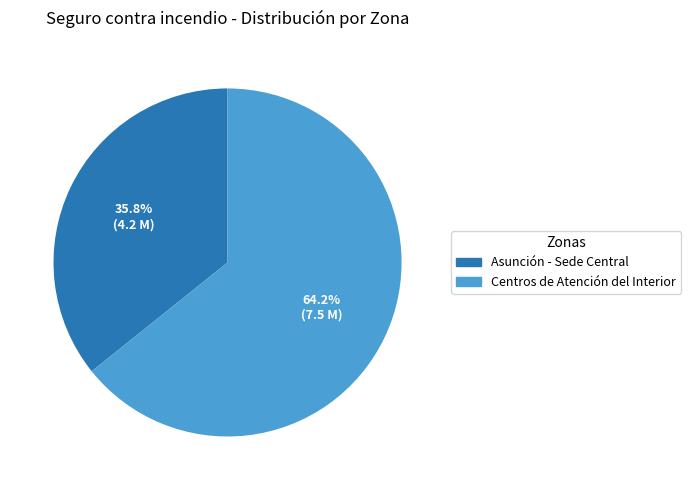

What percentage is the Centros de Atención del Interior slice, to the nearest percent?

64%